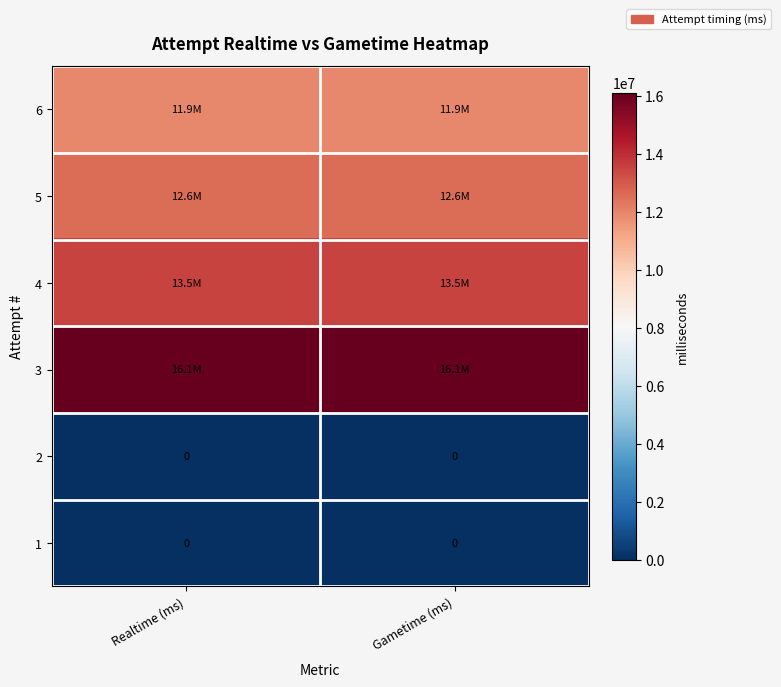

Count the number of data series in this chart.

6